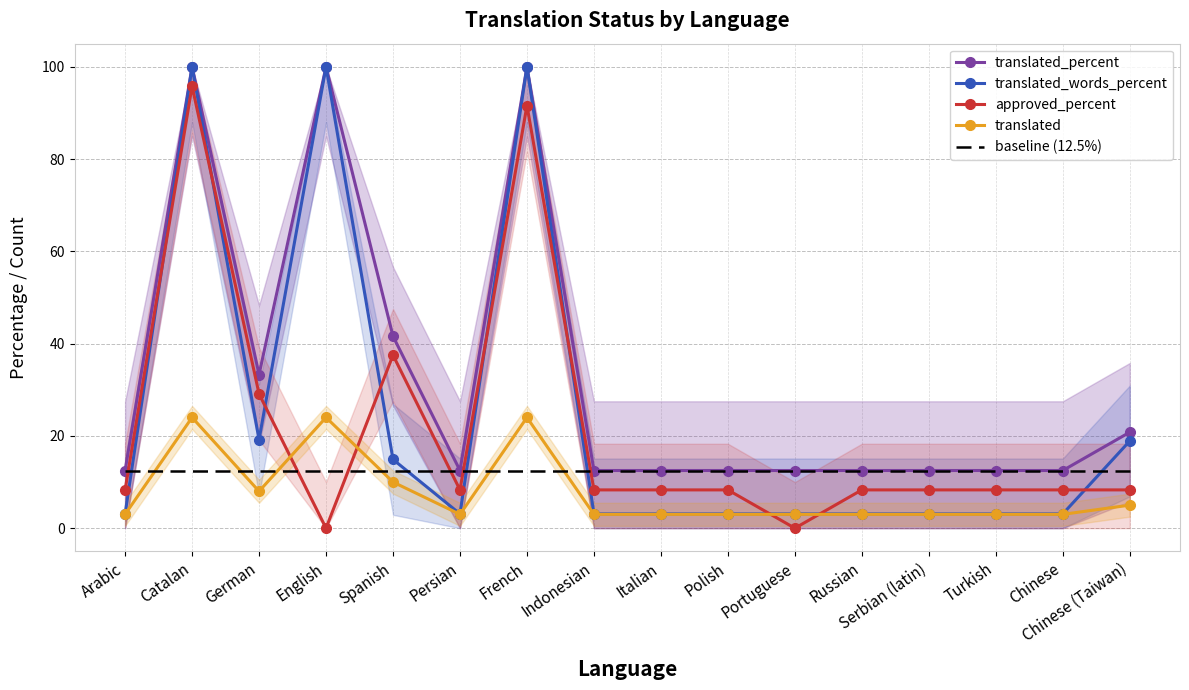

What is the sum of the approved_percent values at Serbian (latin) and German?

37.4